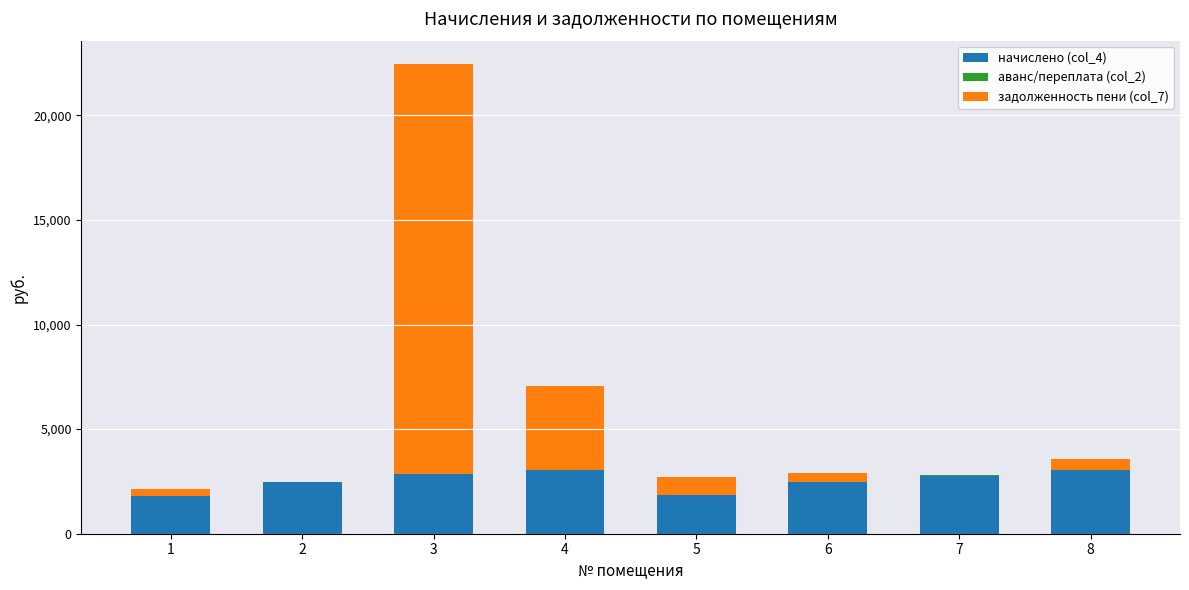

How many series are shown in this chart?

3